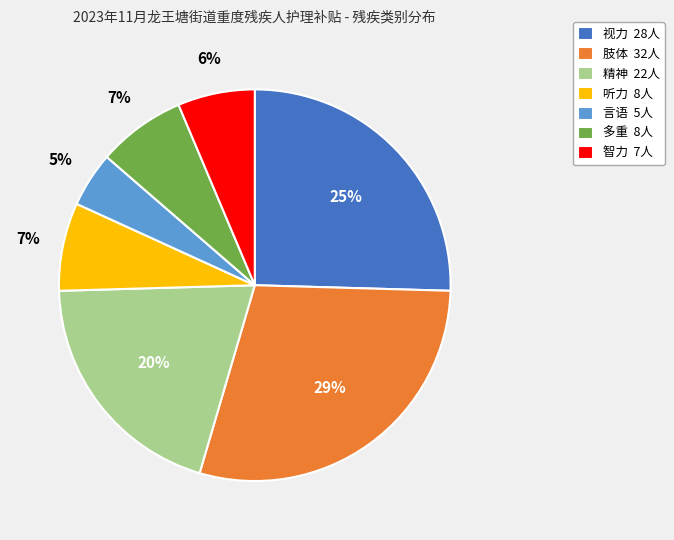

Is it true that 言语 is 5% of the pie?

True